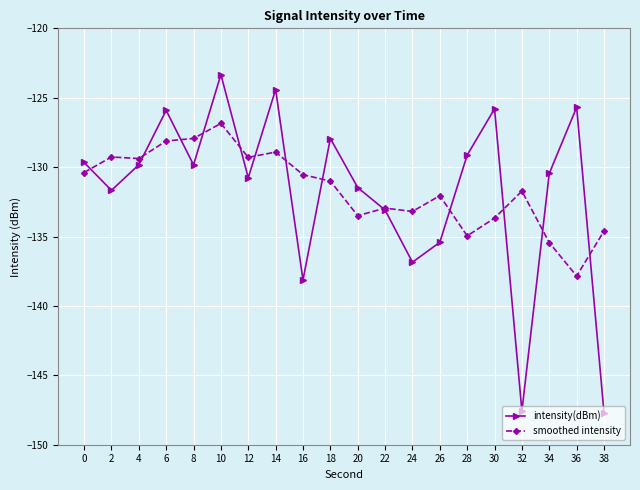

Where do intensity(dBm) and smoothed intensity first cross each other?

0 and 2